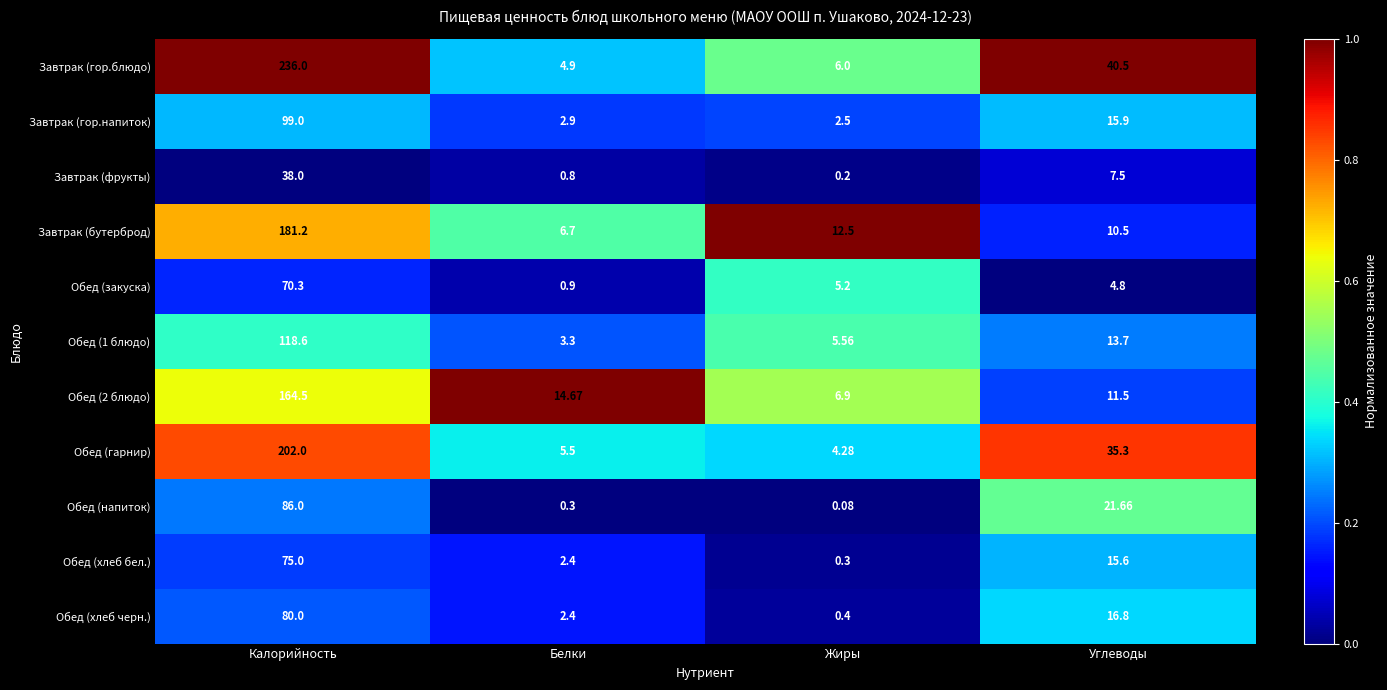

At which category is the sum across all series the highest?

Калорийность